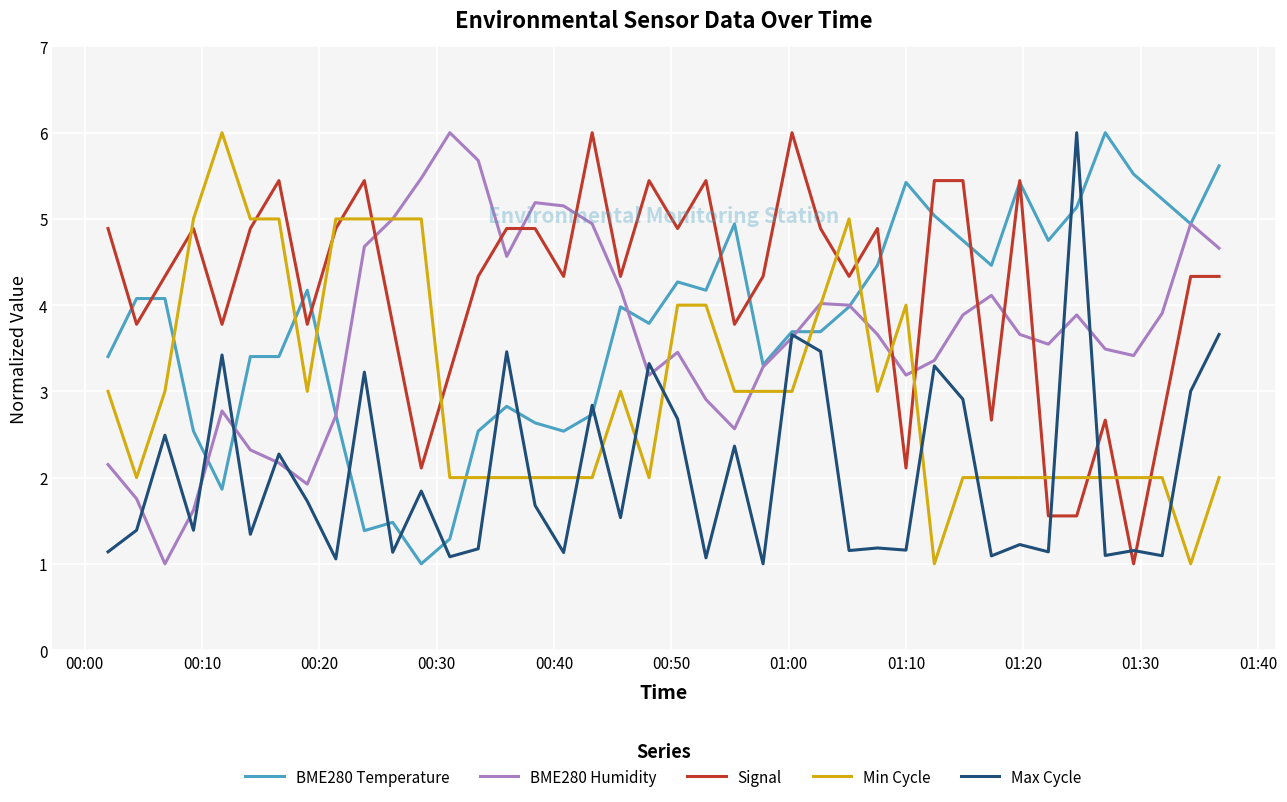

True or false: Min Cycle and Max Cycle intersect in this chart.

True